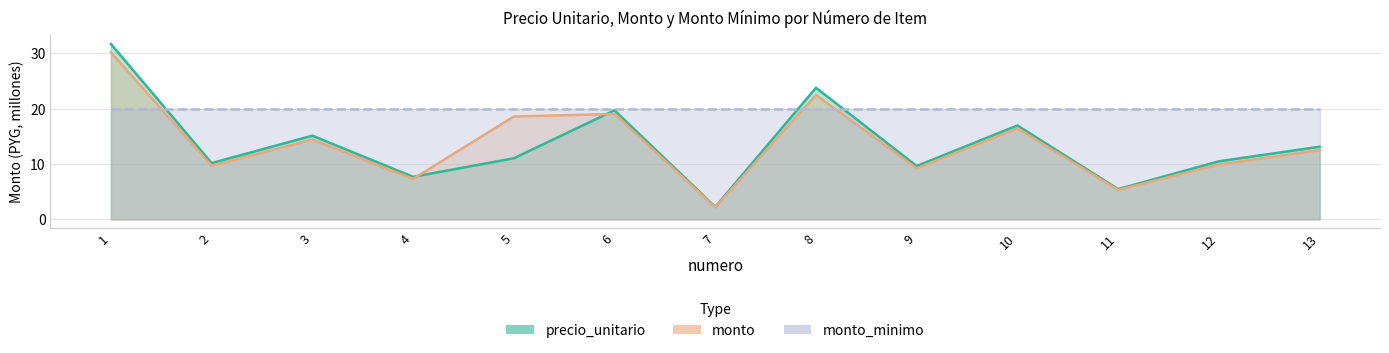

What value does the precio_unitario series have at 10?

17.0